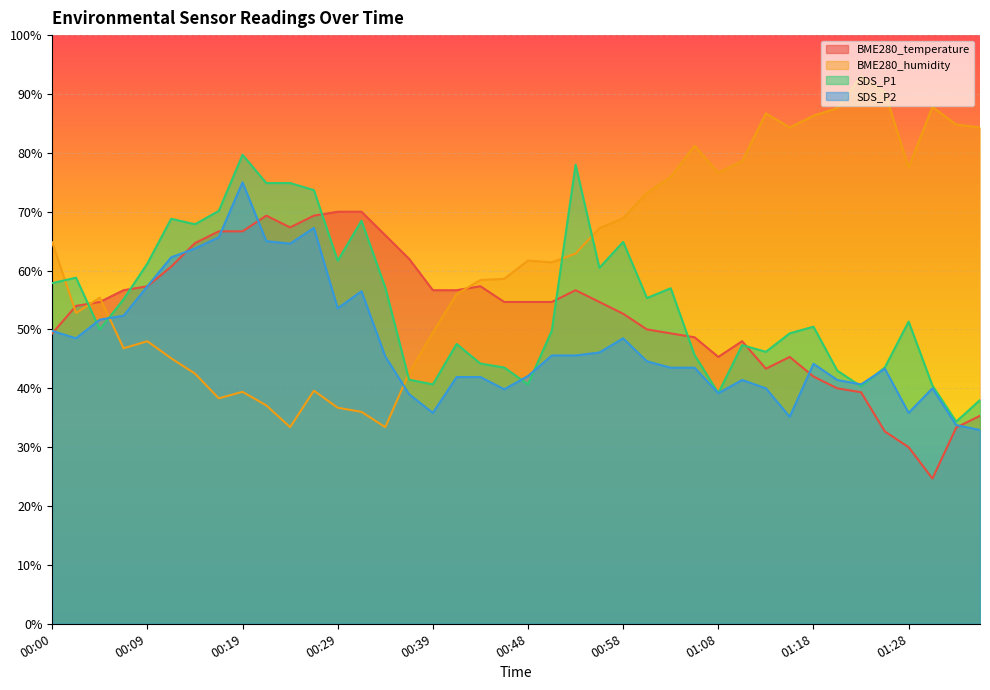

At 01:18, list the series in order from smallest to largest.

BME280_temperature, SDS_P2, SDS_P1, BME280_humidity